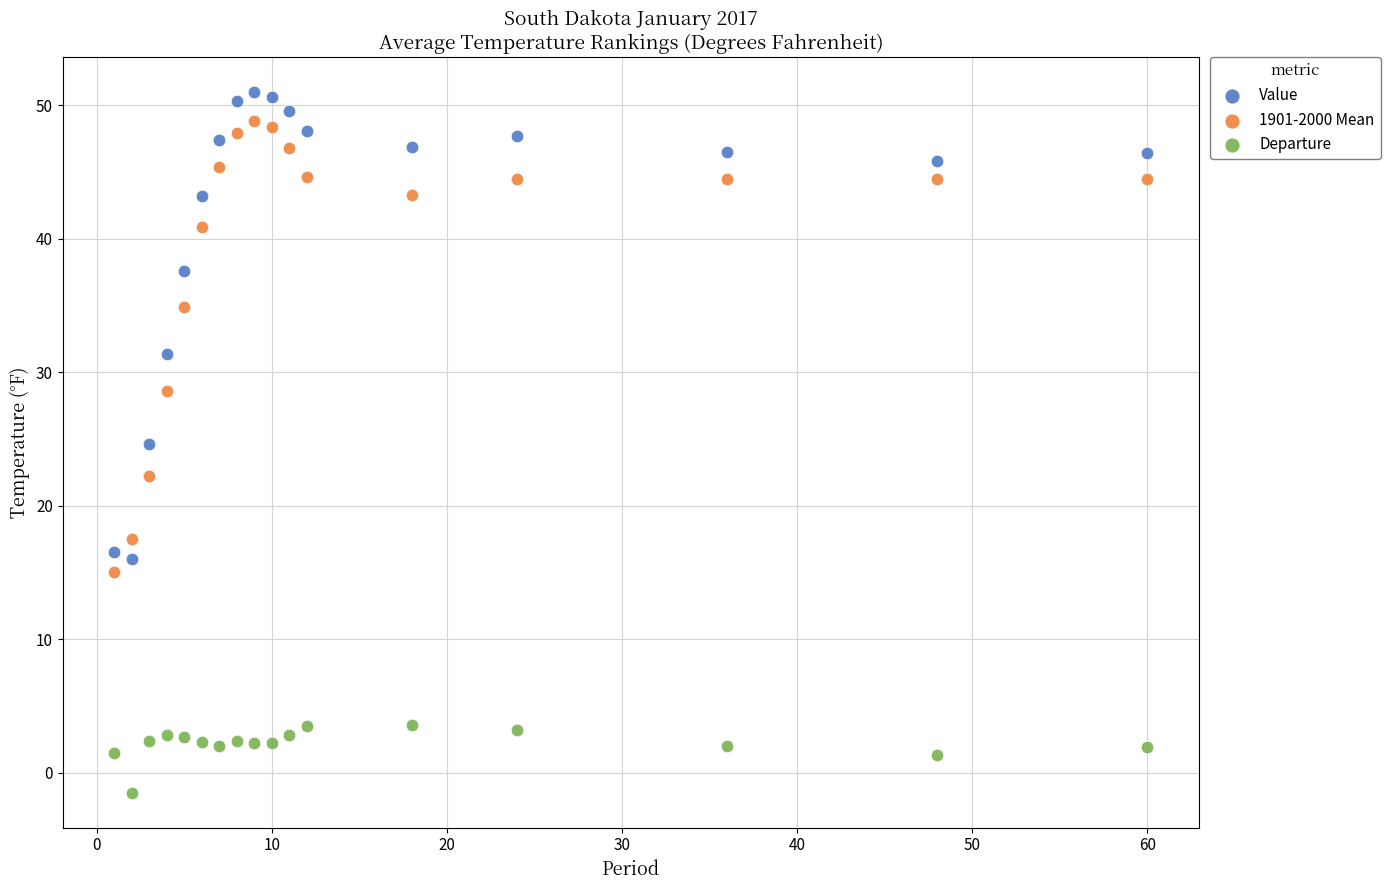

What are all the series names shown in the legend?

Value, 1901-2000 Mean, Departure